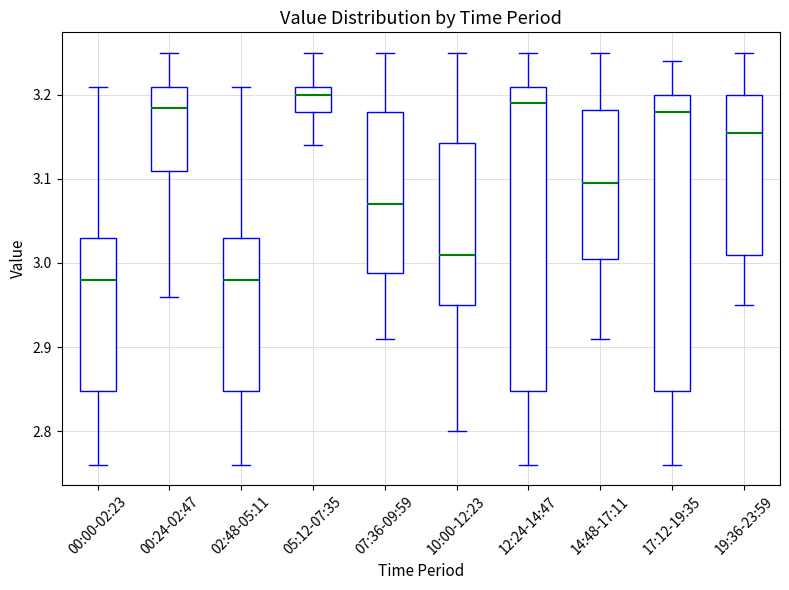

Reading left to right, transcribe this box plot: for each box, give where its median line is, the range the box spans, and where its two whiskers end, as read against the y-axis. The values are not printed on the chart, so give them approximately, as read against the axis.

00:00-02:23: median 2.98, box 2.85 to 3.03, whiskers 2.76 to 3.21
00:24-02:47: median 3.19, box 3.11 to 3.21, whiskers 2.96 to 3.25
02:48-05:11: median 2.98, box 2.85 to 3.03, whiskers 2.76 to 3.21
05:12-07:35: median 3.20, box 3.18 to 3.21, whiskers 3.14 to 3.25
07:36-09:59: median 3.07, box 2.99 to 3.18, whiskers 2.91 to 3.25
10:00-12:23: median 3.01, box 2.95 to 3.14, whiskers 2.80 to 3.25
12:24-14:47: median 3.19, box 2.85 to 3.21, whiskers 2.76 to 3.25
14:48-17:11: median 3.10, box 3.01 to 3.18, whiskers 2.91 to 3.25
17:12-19:35: median 3.18, box 2.85 to 3.20, whiskers 2.76 to 3.24
19:36-23:59: median 3.16, box 3.01 to 3.20, whiskers 2.95 to 3.25